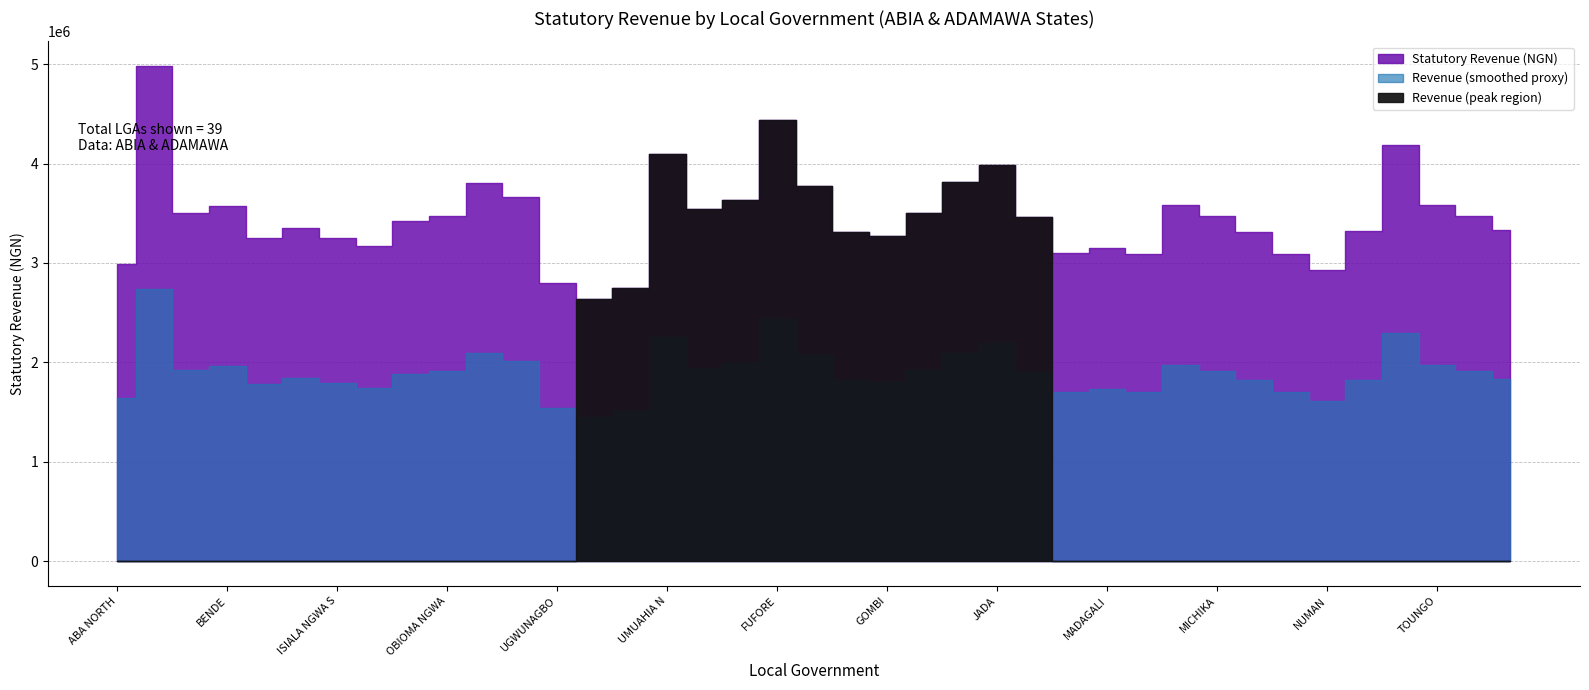

Between ISUIKWUATO and BENDE, which is larger?

BENDE